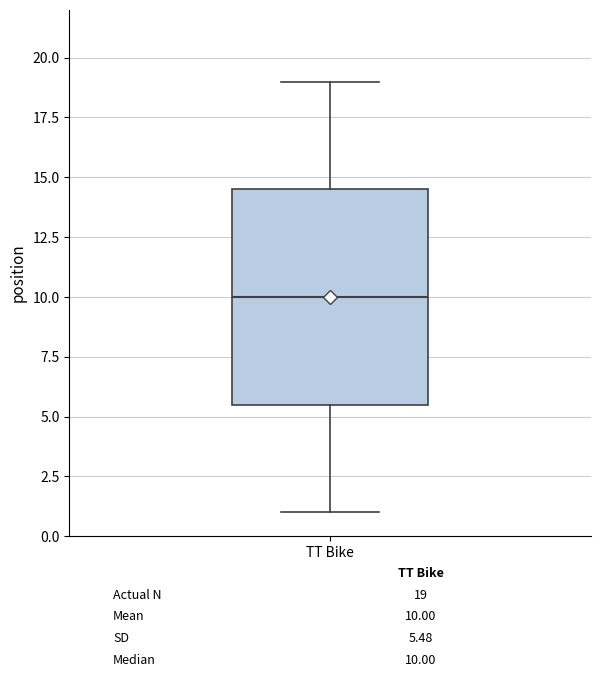

Where is the lower edge of the box for TT Bike on the y-axis? The values are not printed on the chart, so give them approximately, as read against the axis.

5.5